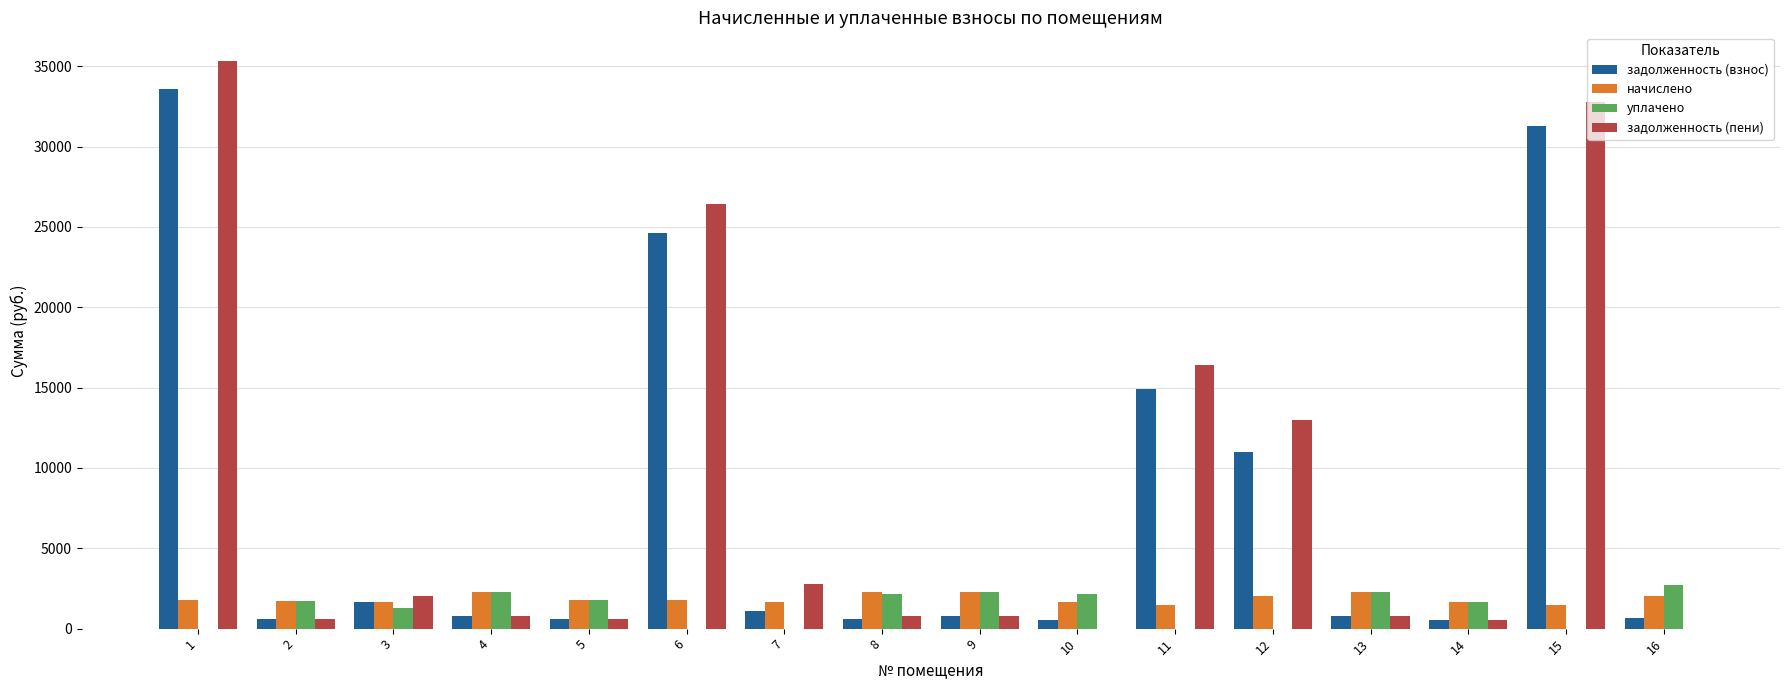

Does the chart contain stacked bars?

No